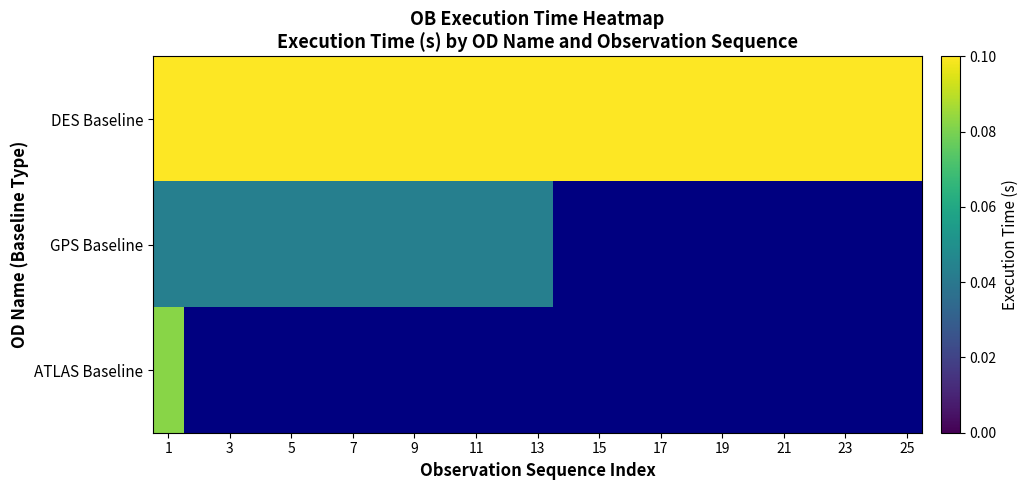

List the series in order of their peak value, highest first.

DES Baseline, ATLAS Baseline, GPS Baseline